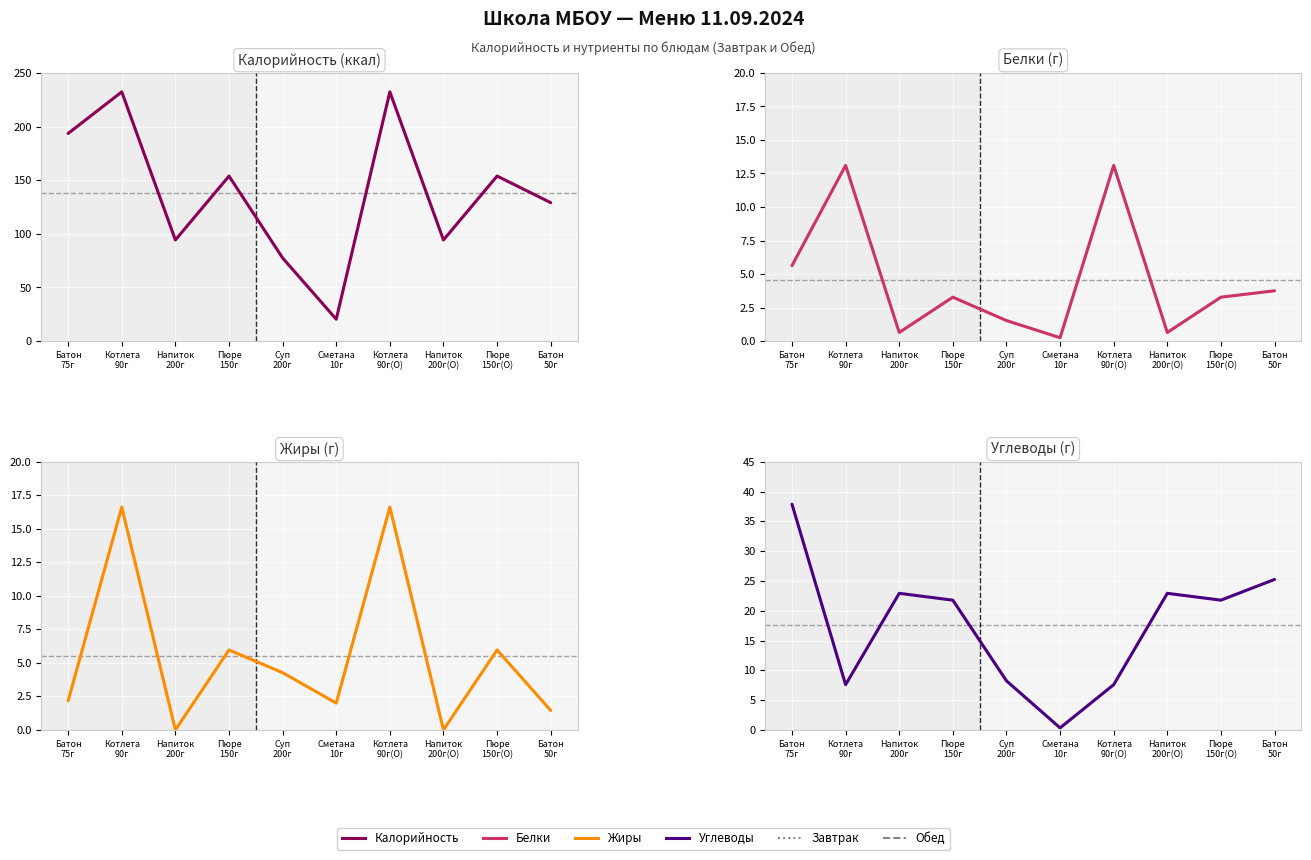

True or false: Калорийность and Углеводы cross at least once.

False